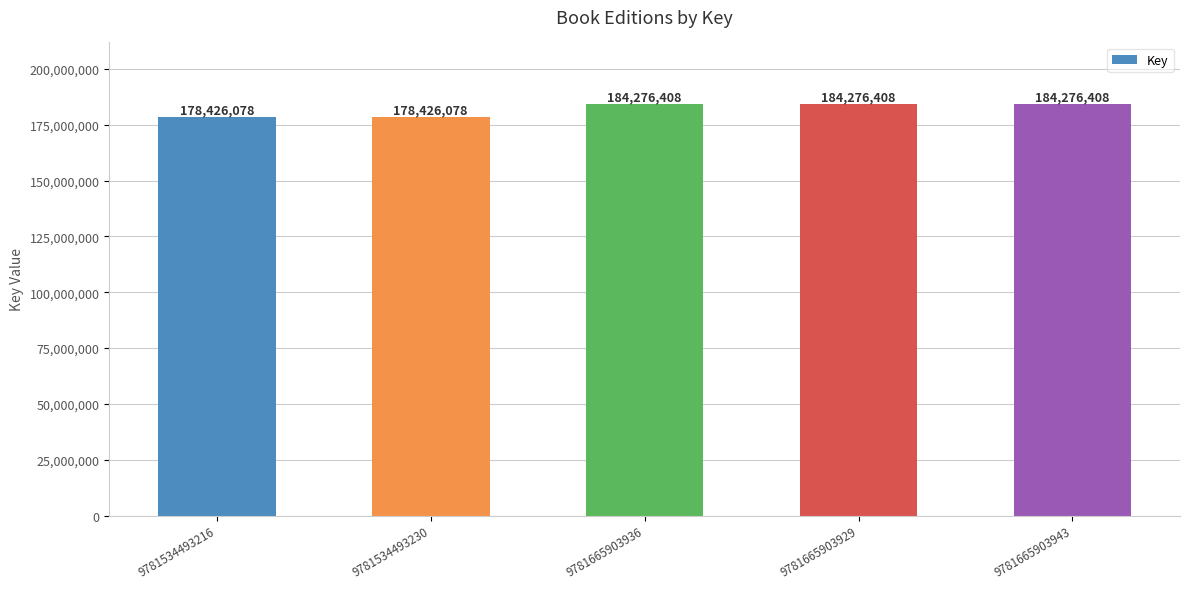

What is the value of the 1st bar from the left?

178426078